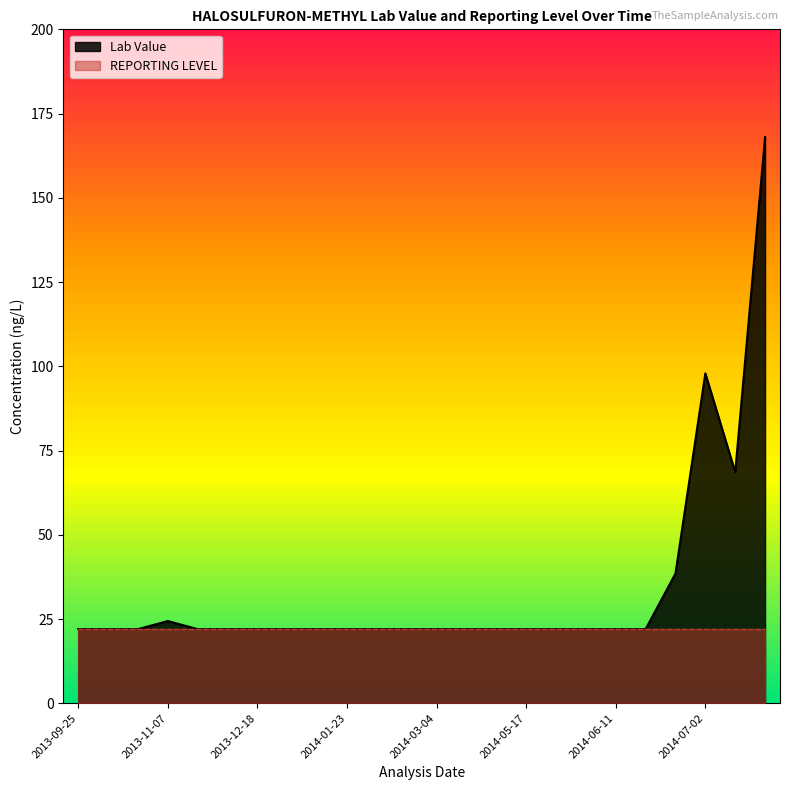

Which has a higher value, 2013-10-31 or 2013-09-25?

2013-10-31